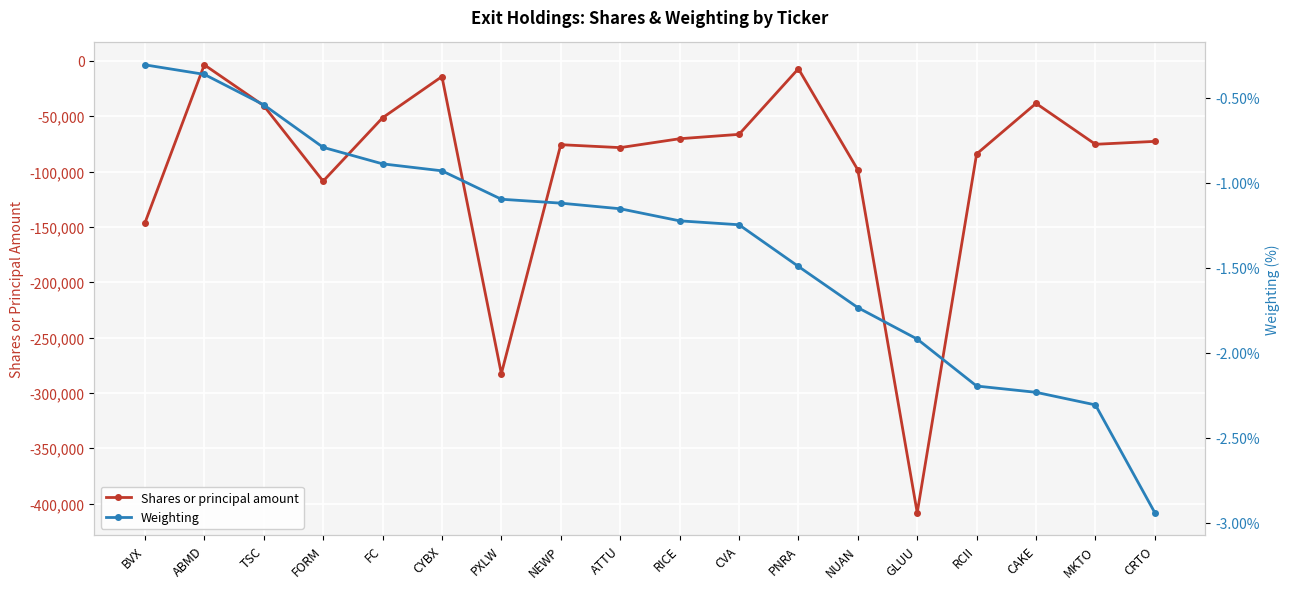

What is the minimum value for Shares or principal amount?

-408278